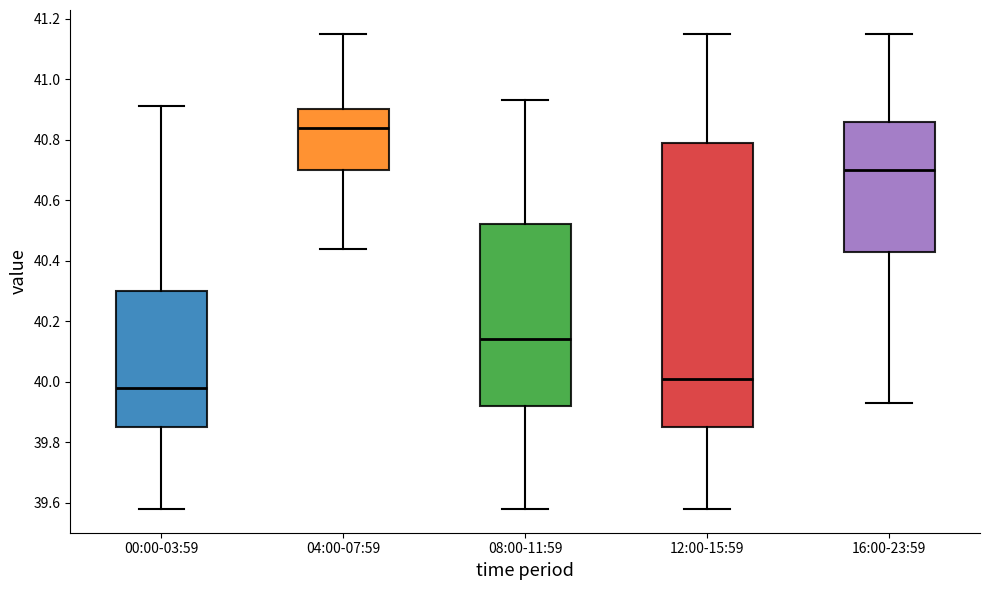

Reading left to right, read every box against the y-axis: the position of its median line, the range the box covers, and the ends of its whiskers. The values are not printed on the chart, so give them approximately, as read against the axis.

00:00-03:59: median 39.98, box 39.86 to 40.30, whiskers 39.58 to 40.92
04:00-07:59: median 40.84, box 40.70 to 40.90, whiskers 40.44 to 41.16
08:00-11:59: median 40.14, box 39.92 to 40.52, whiskers 39.58 to 40.94
12:00-15:59: median 40.02, box 39.86 to 40.80, whiskers 39.58 to 41.16
16:00-23:59: median 40.70, box 40.44 to 40.86, whiskers 39.94 to 41.16